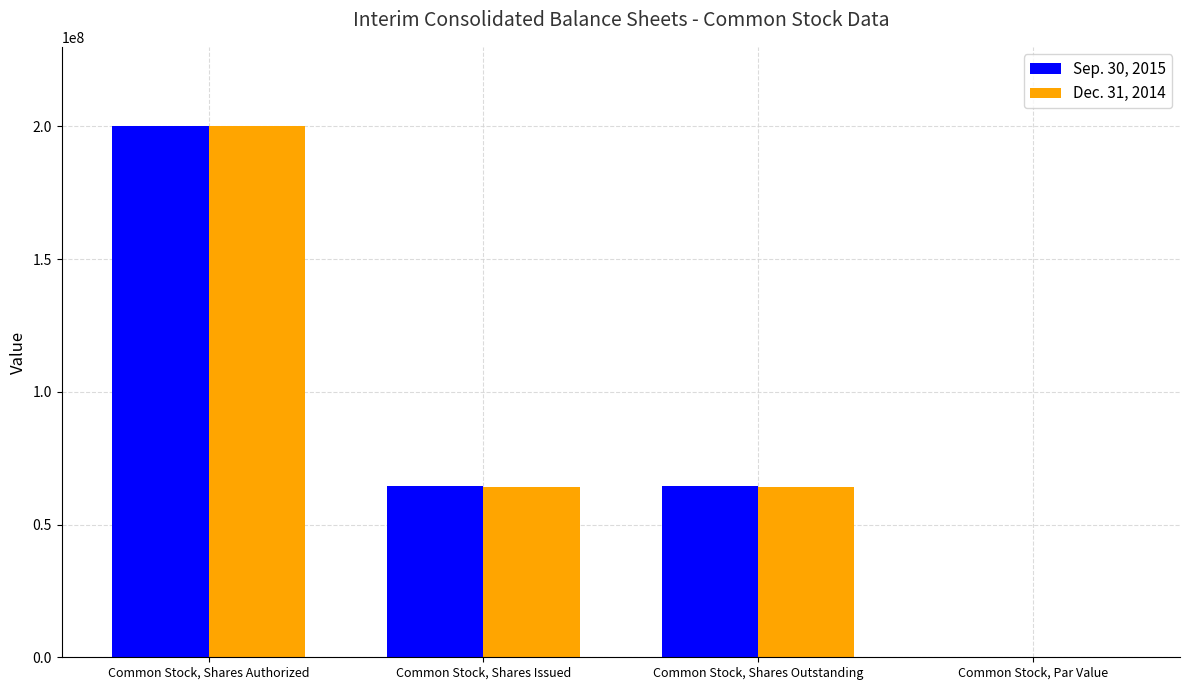

Is it true that Dec. 31, 2014 equals 64274000 at Common Stock, Shares Issued?

True